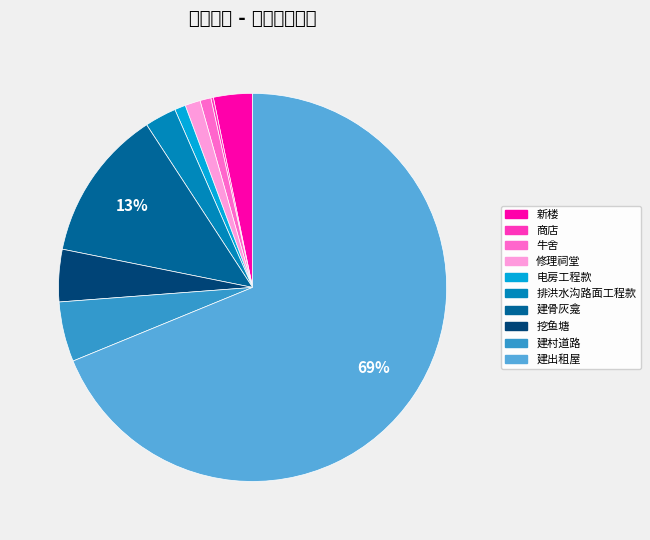

The 牛舍 slice represents 16% of the pie. True or false?

False